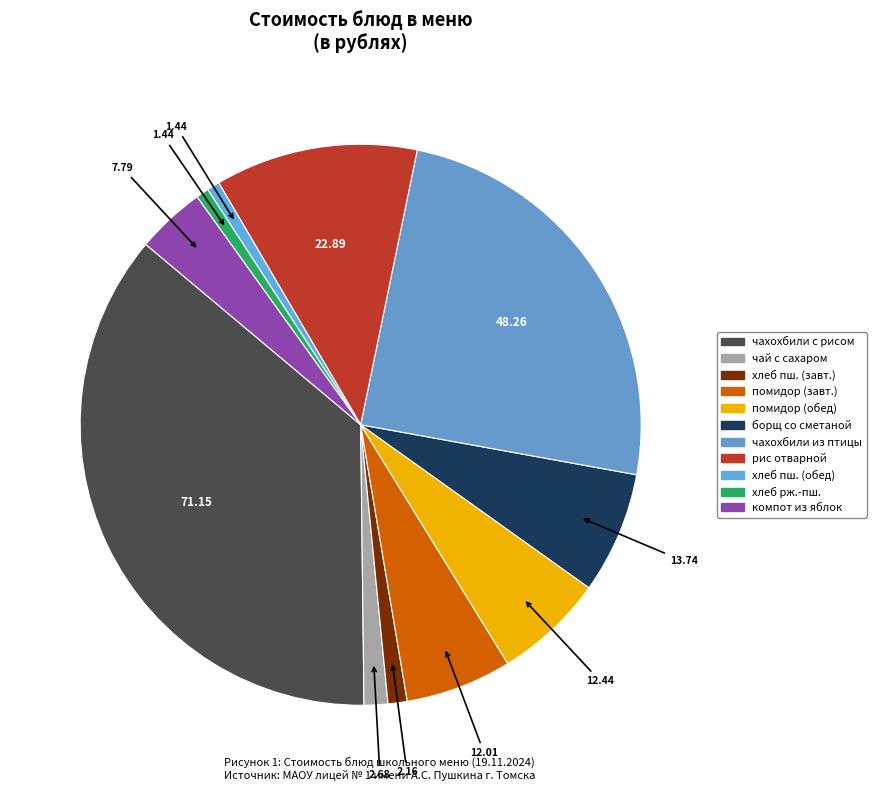

Rank the categories by value from lowest to highest.

хлеб пшеничный (обед), хлеб ржано-пшеничный, хлеб пшеничный (завтрак), чай с сахаром, компот из свежих яблок, овощи свежие Помидор (завтрак), овощи свежие Помидор (обед), борщ из свежей капусты со сметаной, рис отварной рассыпчатый, чахохбили из птицы, чахохбили с рисом отварным рассыпчатым